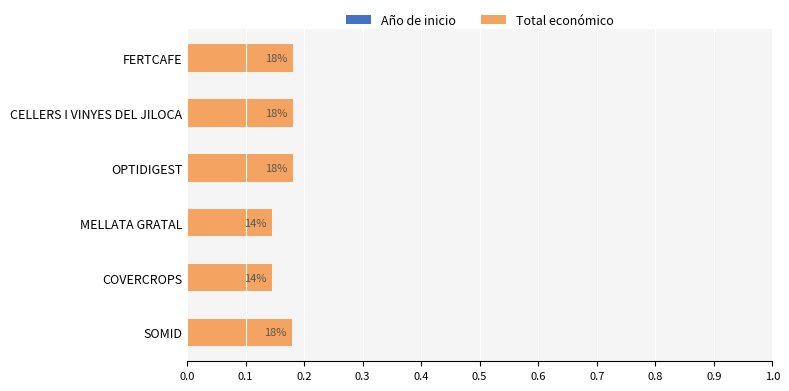

What are all the series names shown in the legend?

Año de inicio, Total económico